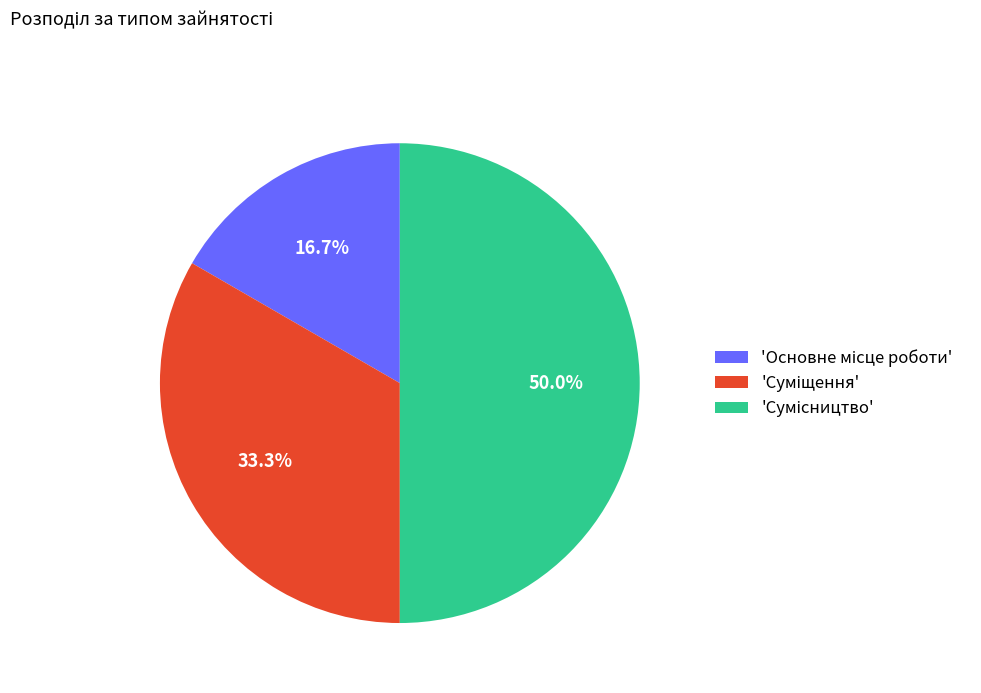

Count the number of slices in the pie.

3